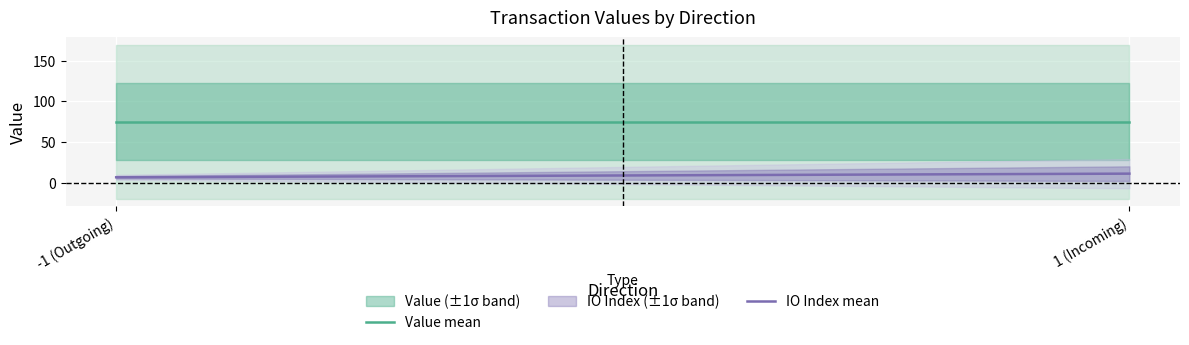

What is the highest value of the IO Index mean series?

11.0